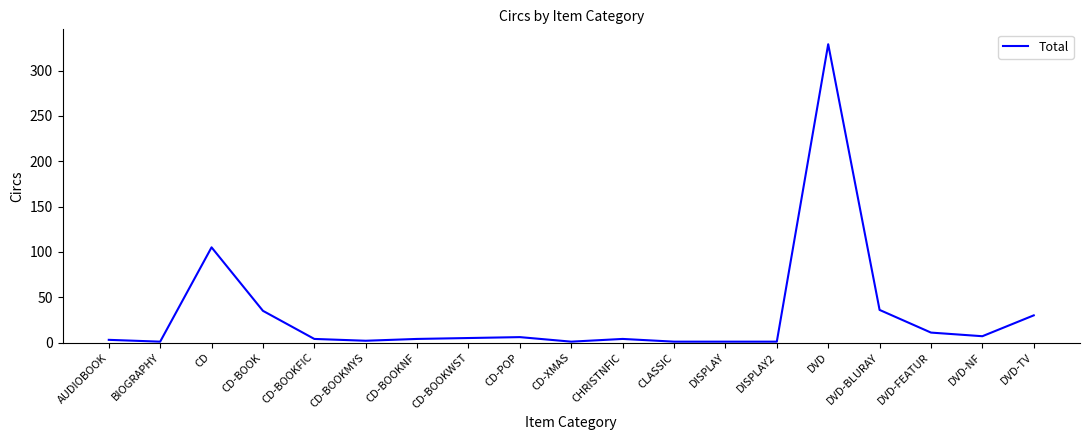

True or false: the data shows 11 at DVD-BLURAY.

False